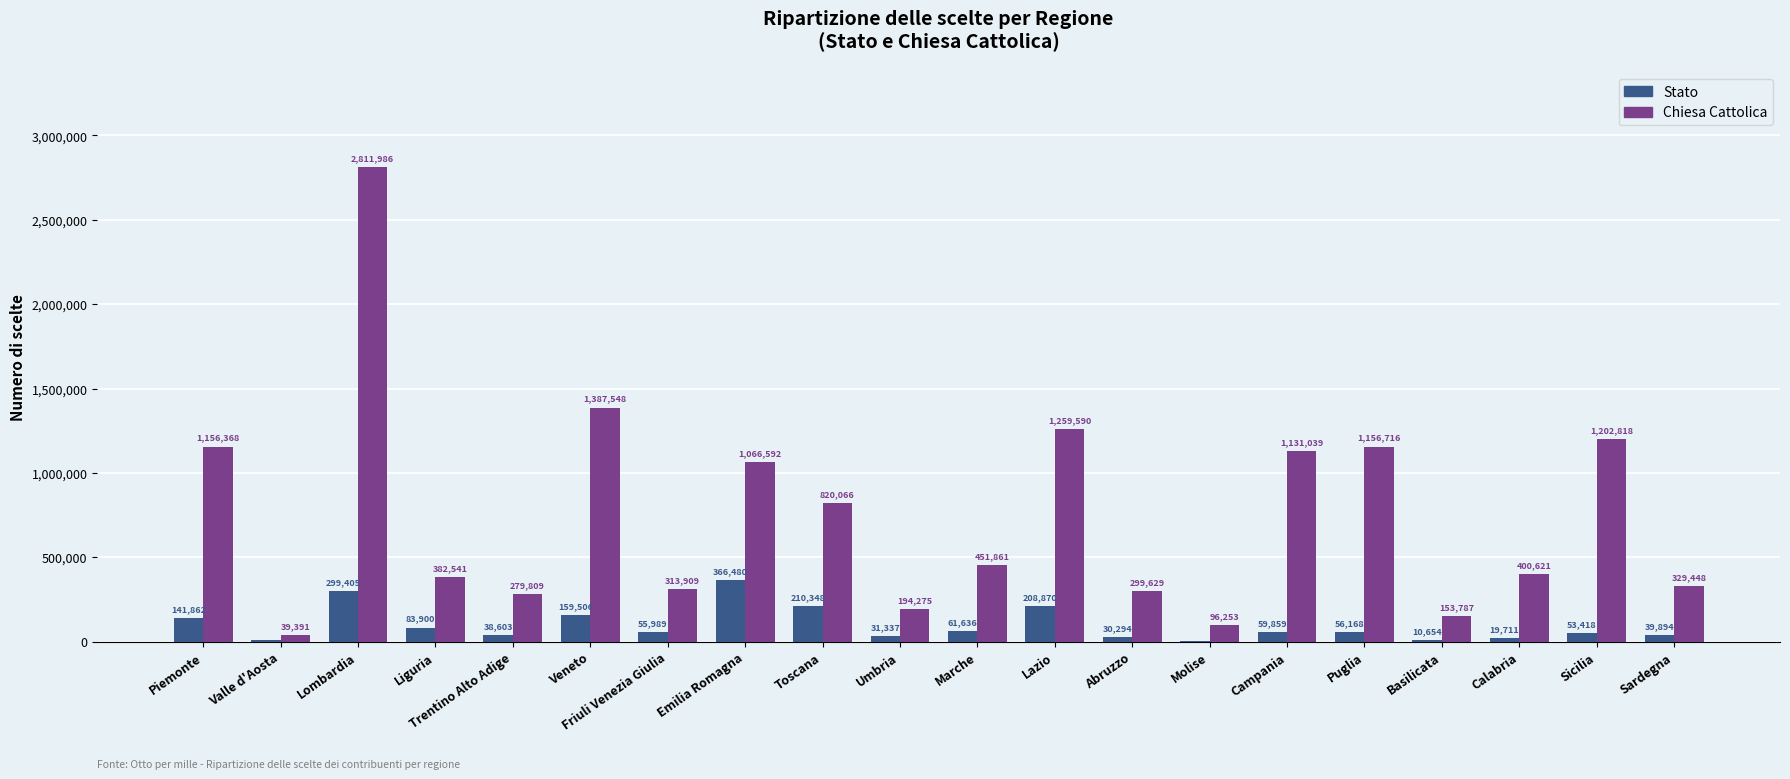

The value of Stato at Lombardia is 87898. True or false?

False